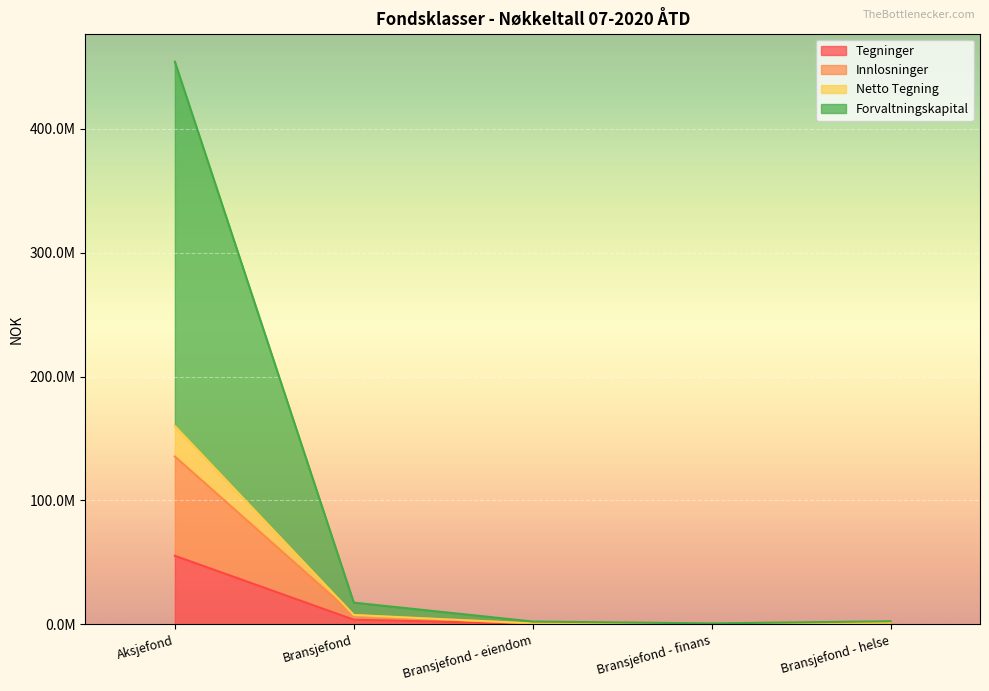

Which label corresponds to the largest value in the chart?

Aksjefond